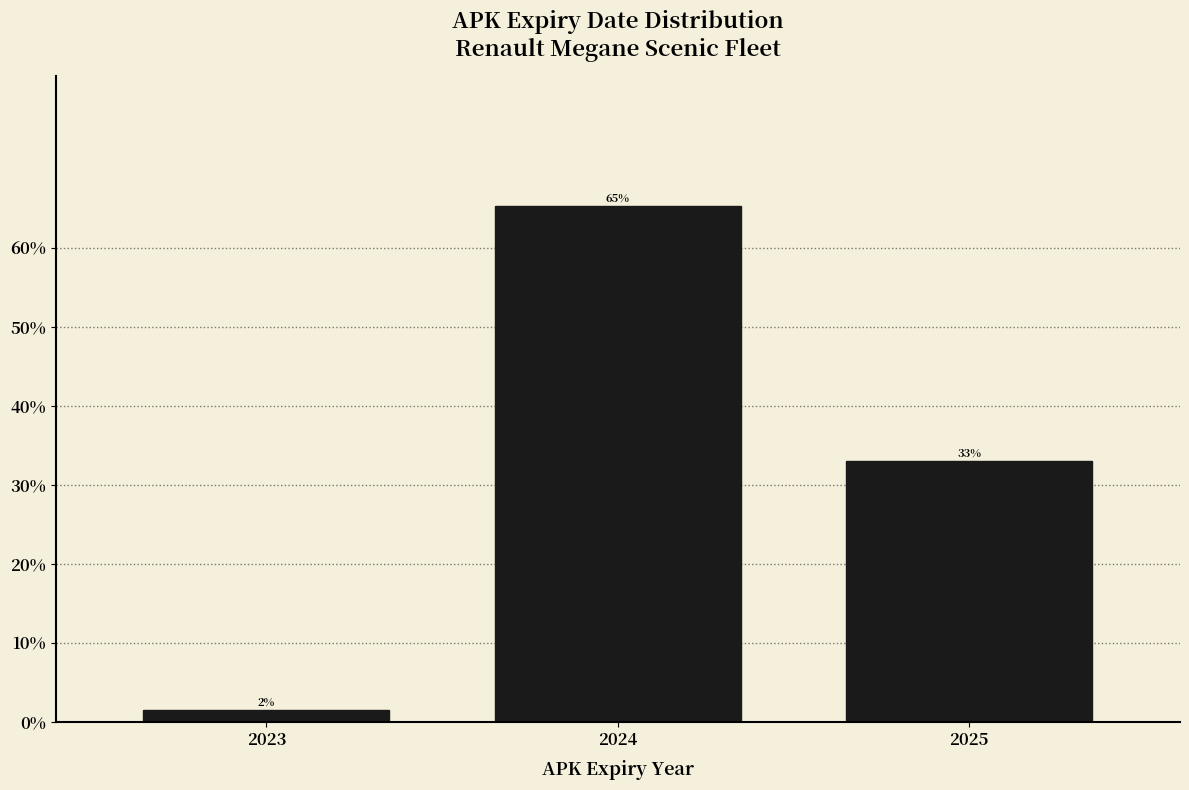

Are the bars horizontal?

No